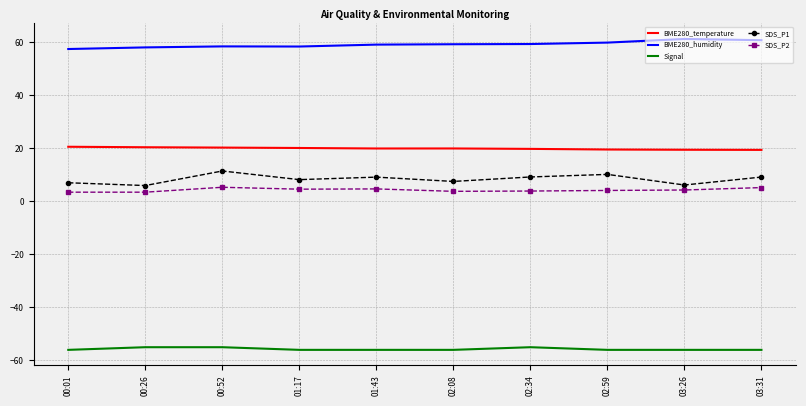

True or false: SDS_P2 and SDS_P1 cross at least once.

False